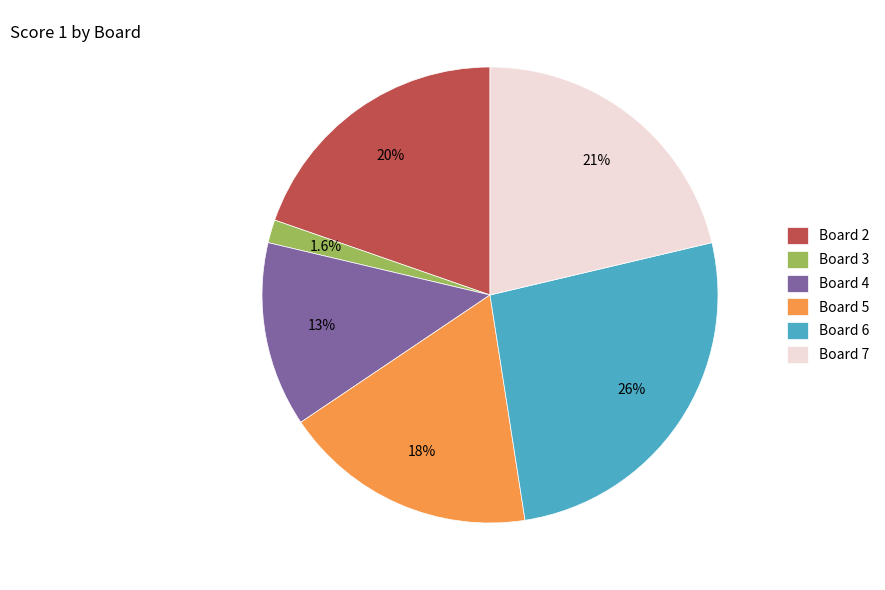

Does Board 2 account for over 50% of the chart?

No